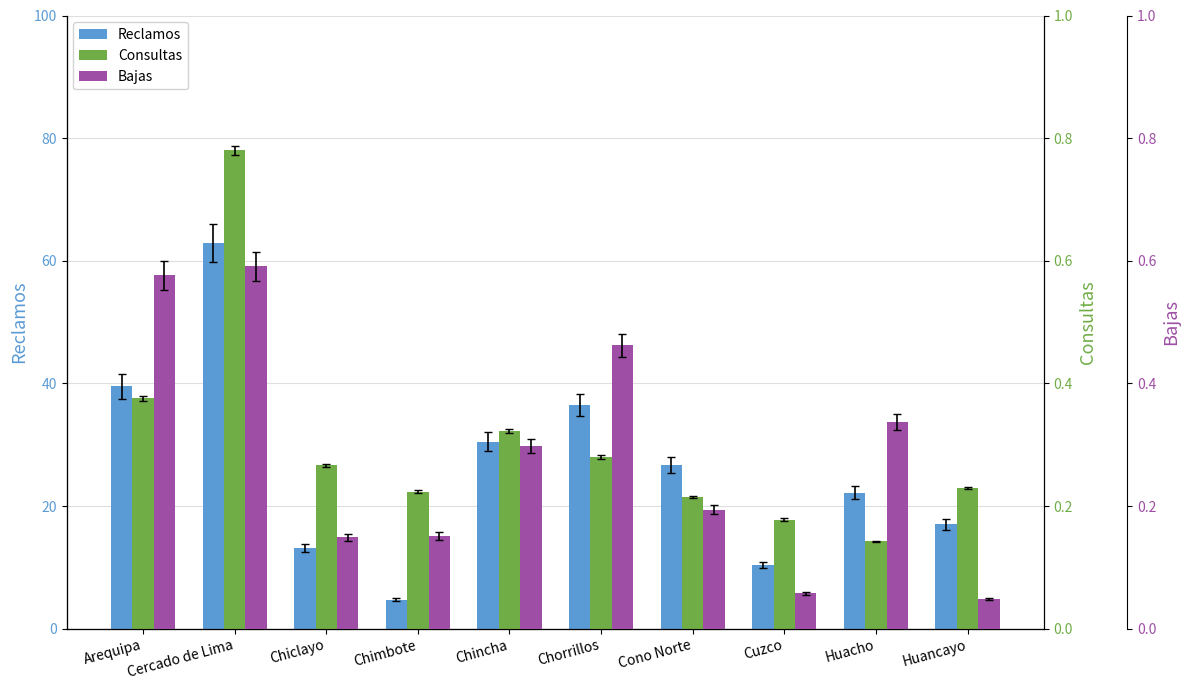

Reading left to right, transcribe all the data shown in this chart.

Reclamos: 39.5	62.9	13.2	4.7	30.5	36.5	26.7	10.4	22.2	17.0
Consultas: 0.4	0.8	0.3	0.2	0.3	0.3	0.2	0.2	0.1	0.2
Bajas: 0.6	0.6	0.1	0.2	0.3	0.5	0.2	0.1	0.3	0.0